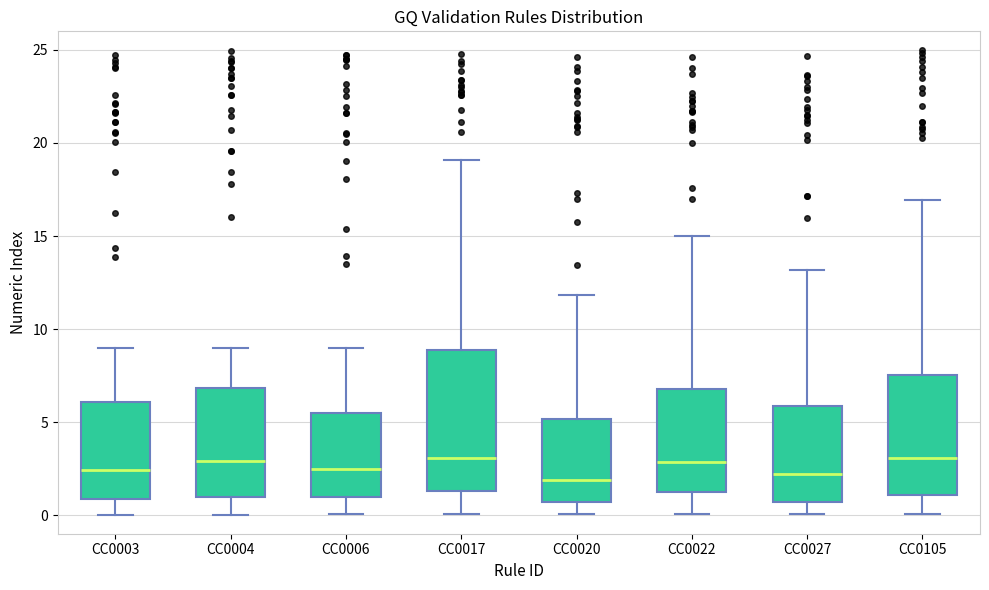

Reading left to right, transcribe this box plot: for each box, give where its median line is, the range the box spans, and where its two whiskers end, as read against the y-axis. The values are not printed on the chart, so give them approximately, as read against the axis.

CC0003: median 2.5, box 1.0 to 6.0, whiskers 0.0 to 9.0
CC0004: median 3.0, box 1.0 to 7.0, whiskers 0.0 to 9.0
CC0006: median 2.5, box 1.0 to 5.5, whiskers 0.0 to 9.0
CC0017: median 3.0, box 1.5 to 9.0, whiskers 0.0 to 19.0
CC0020: median 2.0, box 0.5 to 5.0, whiskers 0.0 to 12.0
CC0022: median 3.0, box 1.0 to 7.0, whiskers 0.0 to 15.0
CC0027: median 2.0, box 0.5 to 6.0, whiskers 0.0 to 13.0
CC0105: median 3.0, box 1.0 to 7.5, whiskers 0.0 to 17.0